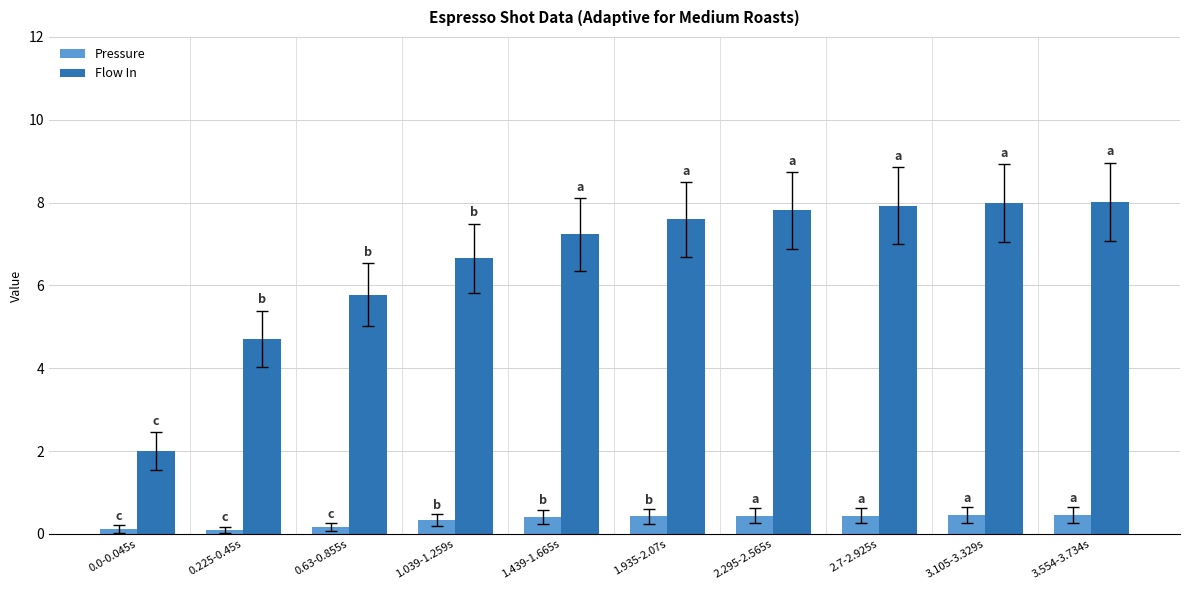

At 1.039-1.259s, list the series in order from largest to smallest.

Flow In, Pressure